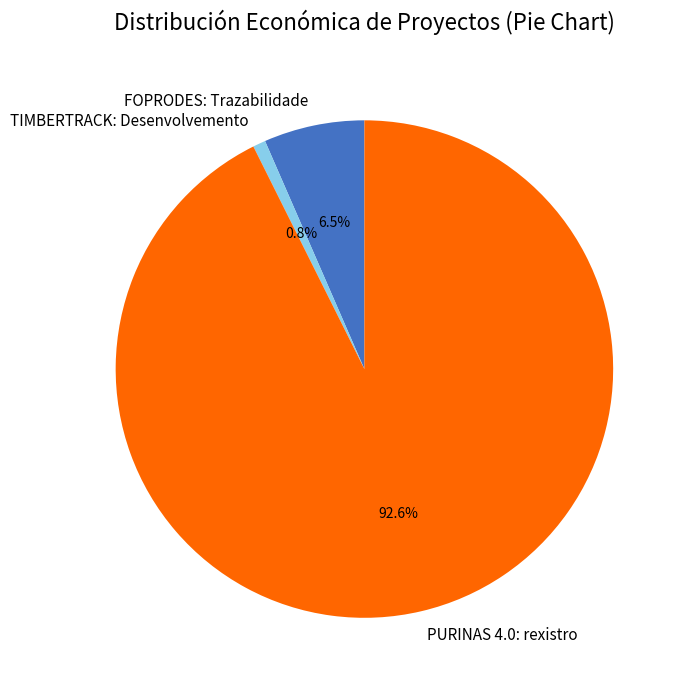

What is the largest slice in the pie chart?

PURINAS 4.0: rexistro